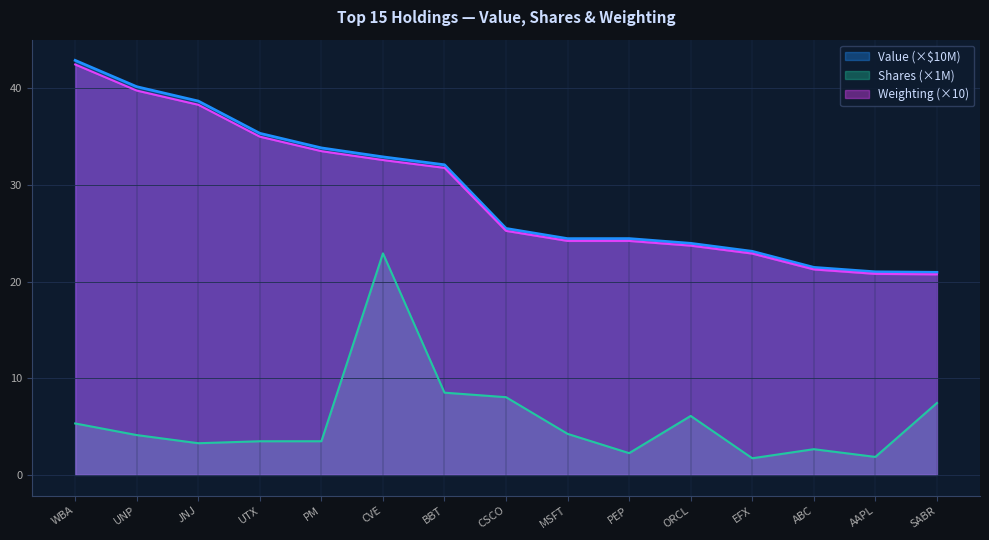

Rank the series by their maximum value, from lowest to highest.

Shares (×1M), Weighting (×10), Value (×$10M)